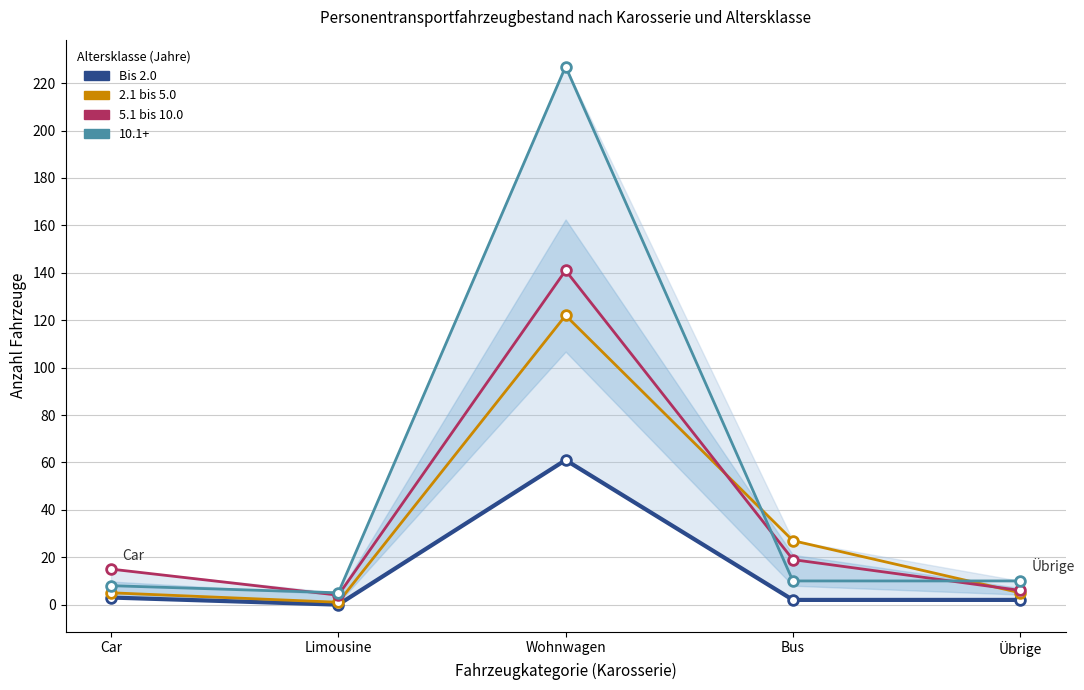

What value does the 5.1 bis 10.0 series have at Bus?

19